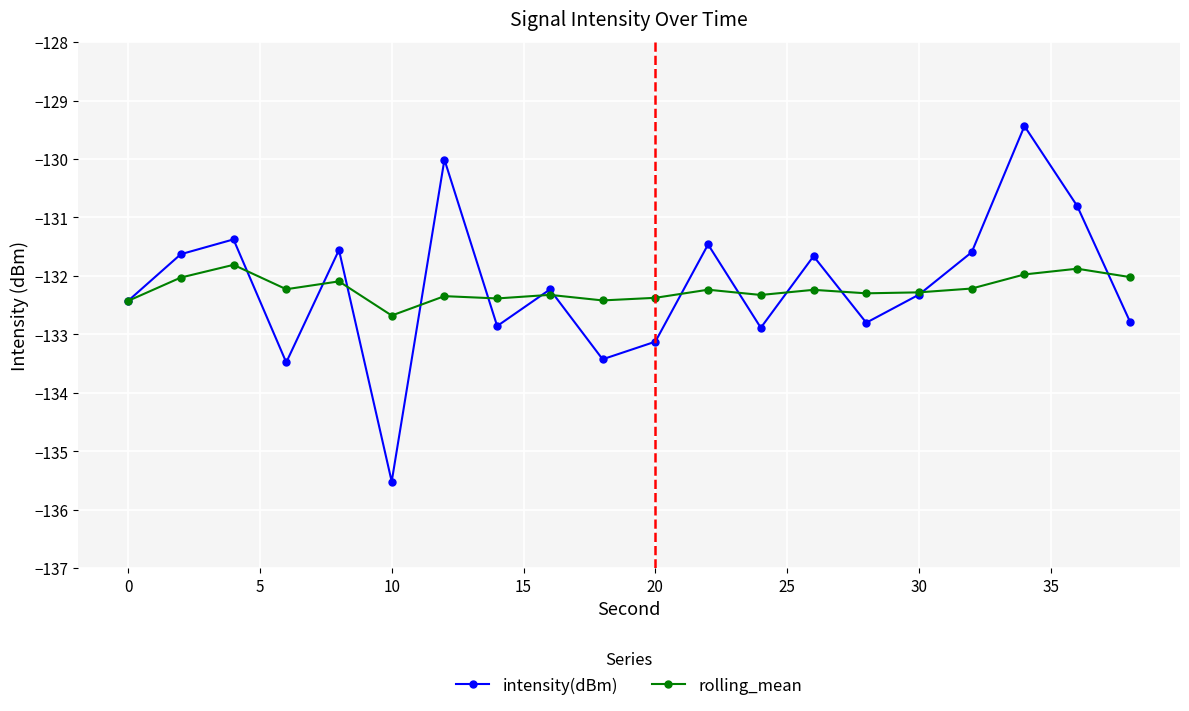

Which series has the widest spread of values?

intensity(dBm)